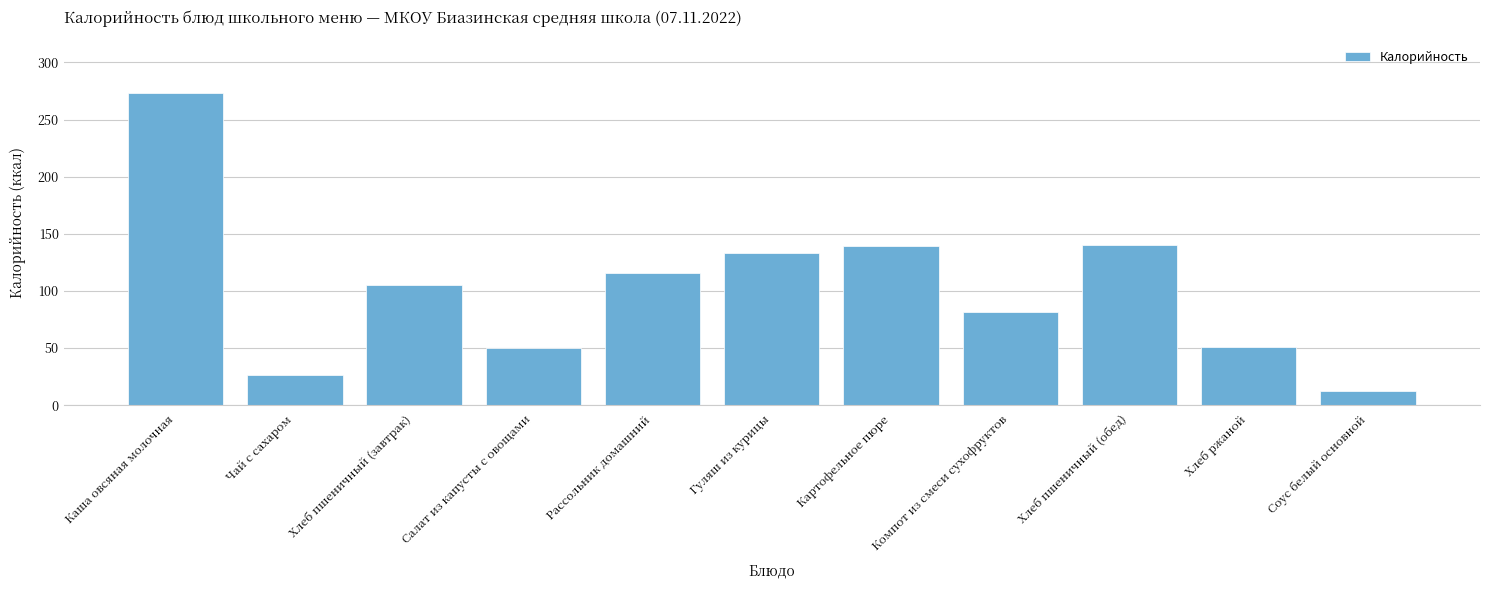

What is the difference between the values at Картофельное пюре and Хлеб ржаной?

88.2